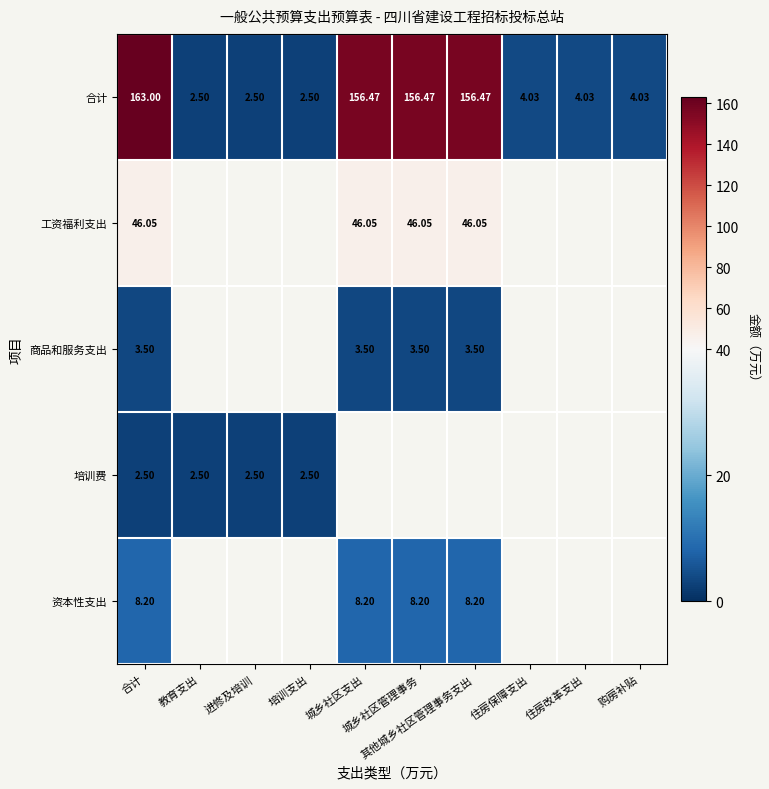

What is the maximum value shown in the chart?

163.0